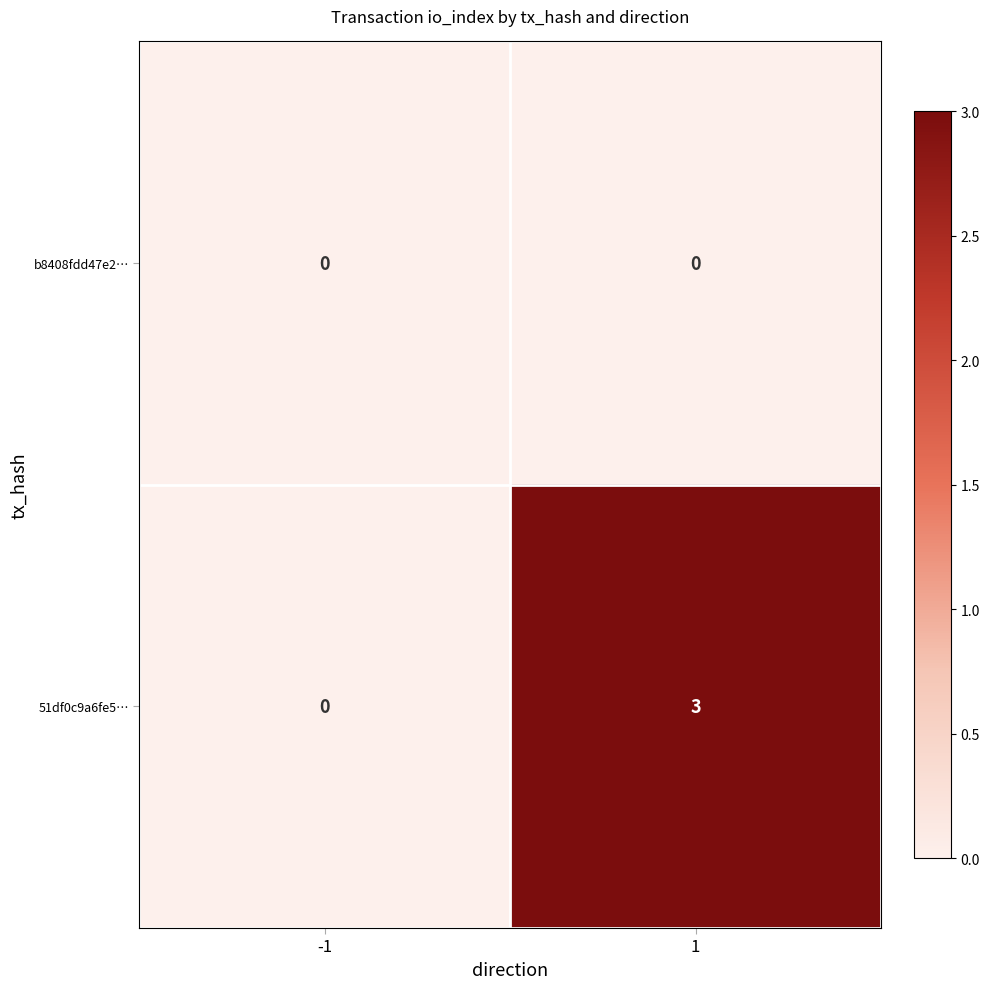

Reading left to right, what are all the values shown in this chart?

b8408fdd47e2…: -1=0	1=0
51df0c9a6fe5…: -1=0	1=3